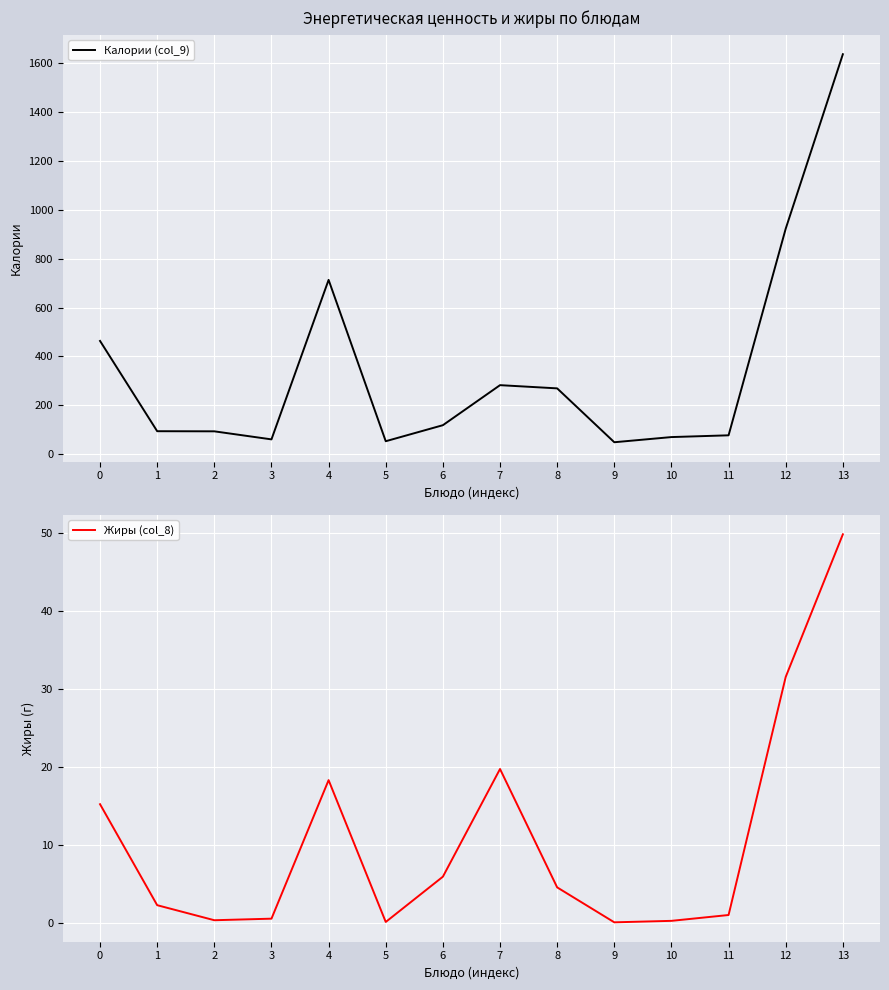

Read the Калории (col_9) value at 9.

49.4